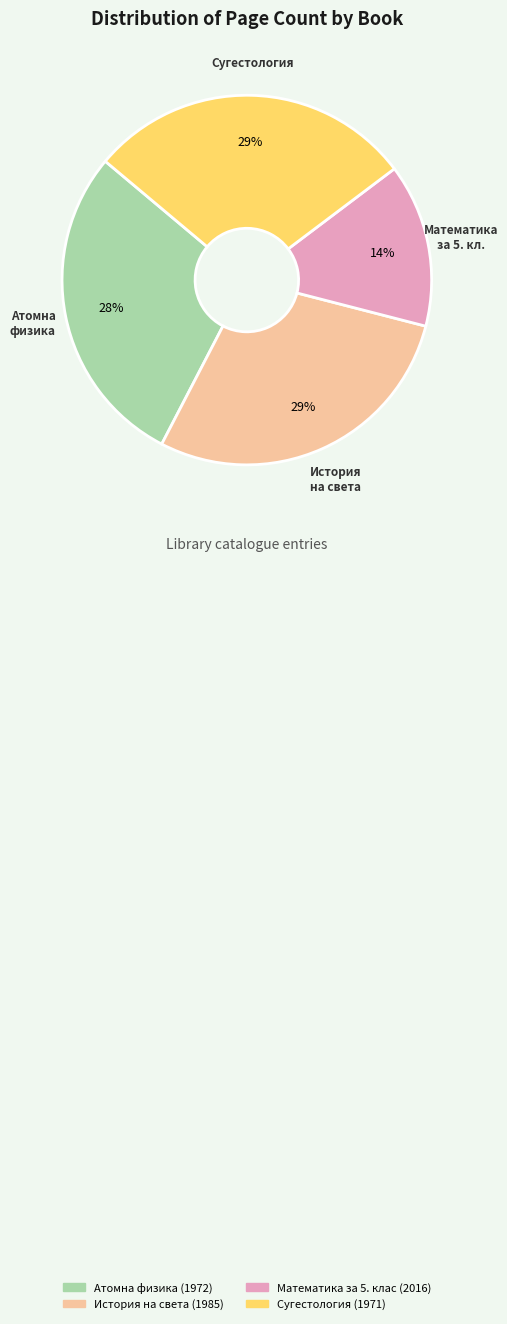

Is Математика за 5. клас (2016) the majority of the pie?

No